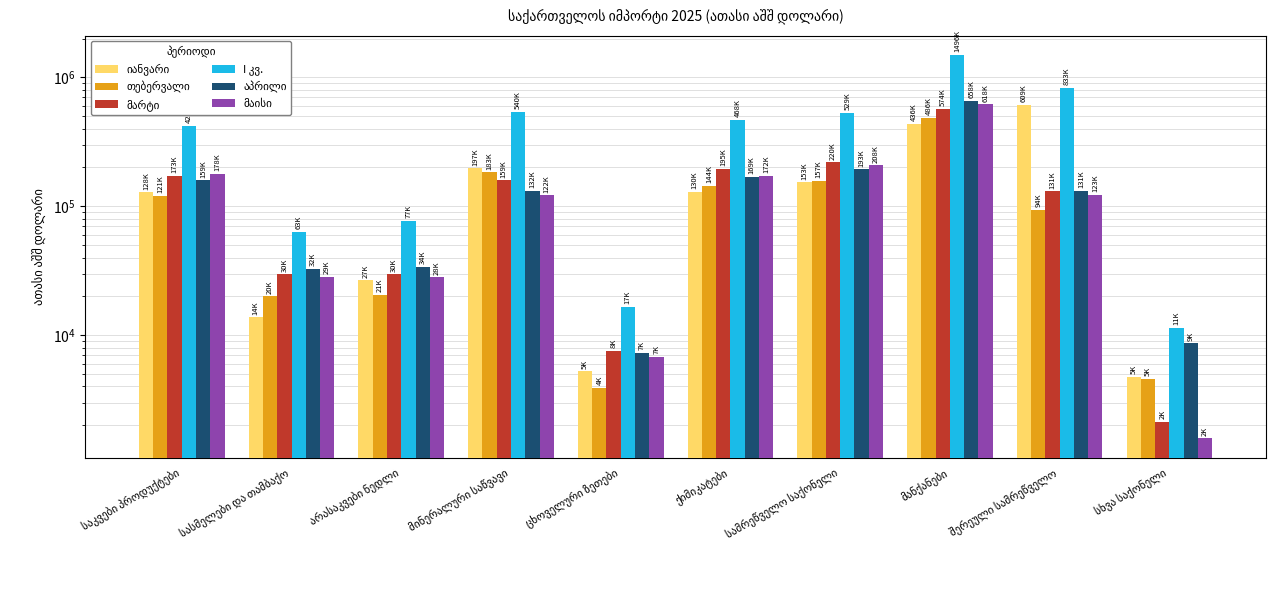

What are all the series names shown in the legend?

იანვარი, თებერვალი, მარტი, I კვ., აპრილი, მაისი